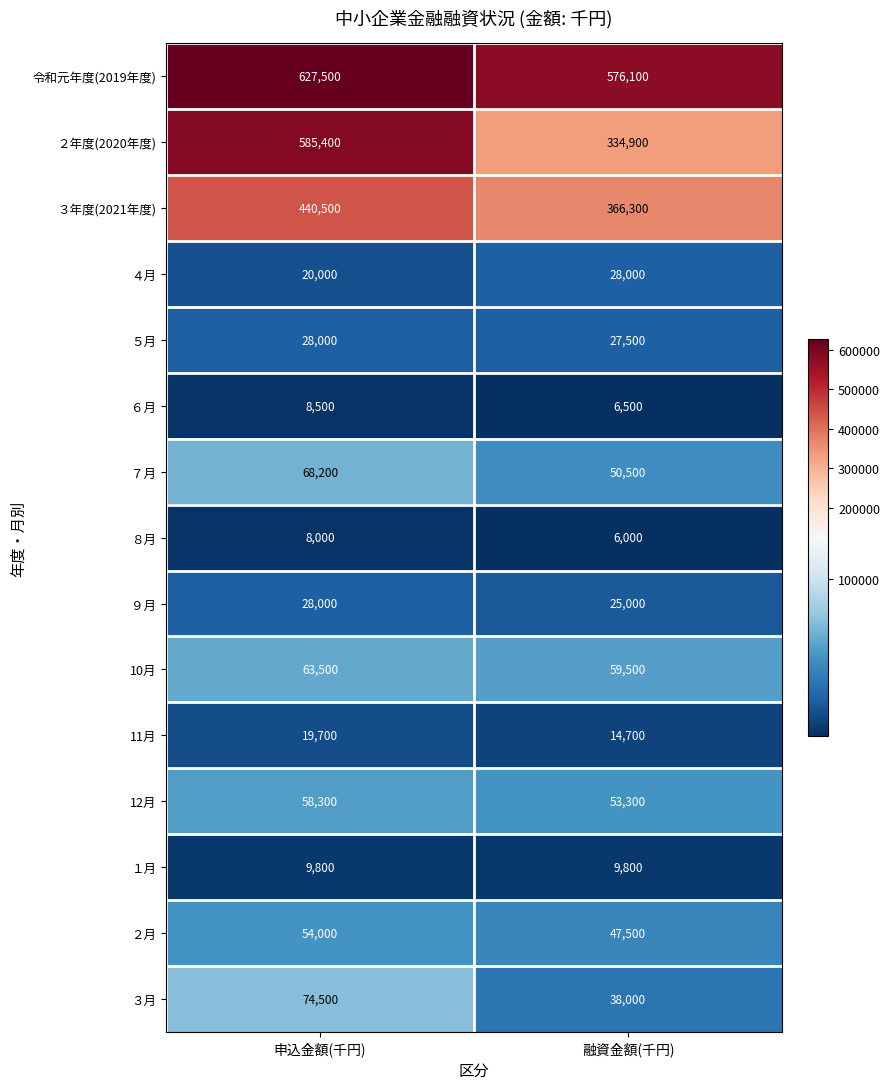

What is the minimum value shown in the chart?

6000